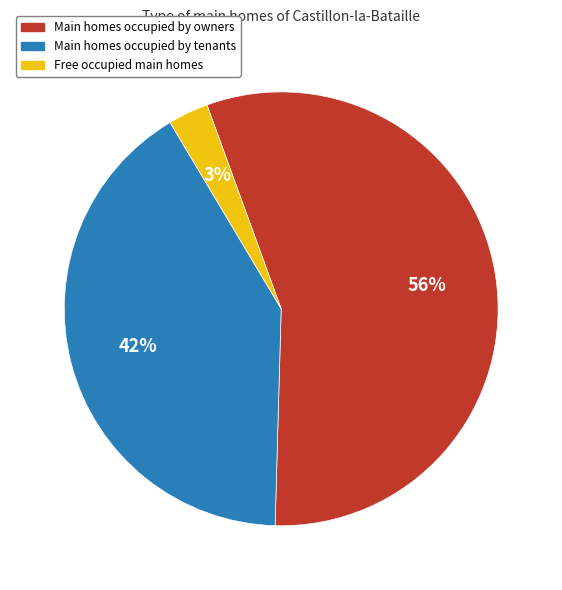

The 28 slice represents 8% of the pie. True or false?

False